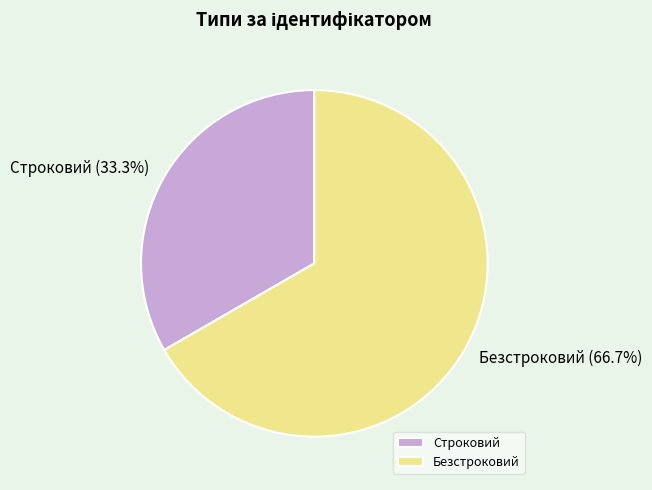

What is the total percentage of Строковий and Безстроковий?

100.0%